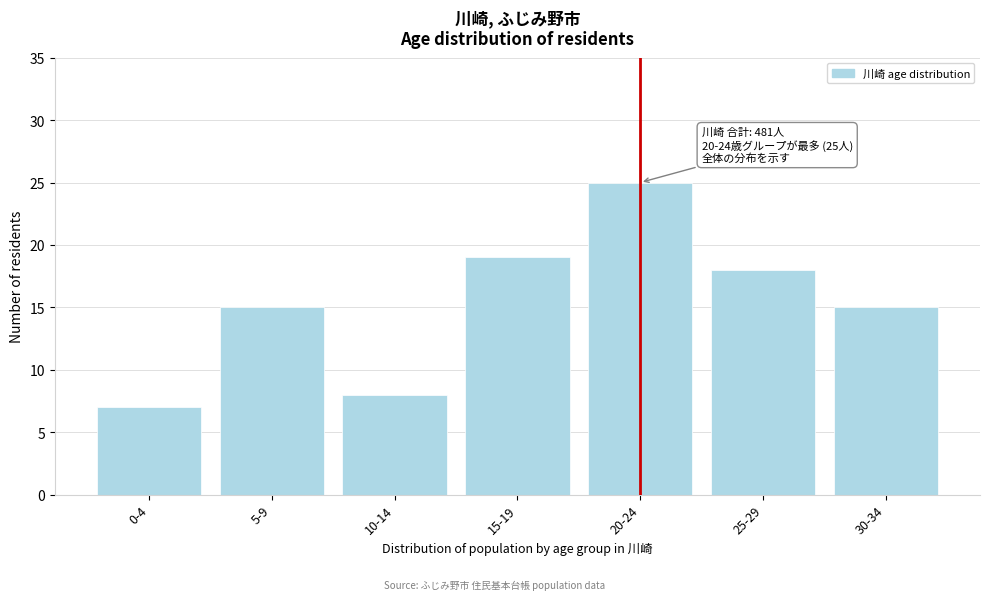

Reading left to right, list all the values displayed in this chart.

0-4=7	5-9=15	10-14=8	15-19=19	20-24=25	25-29=18	30-34=15